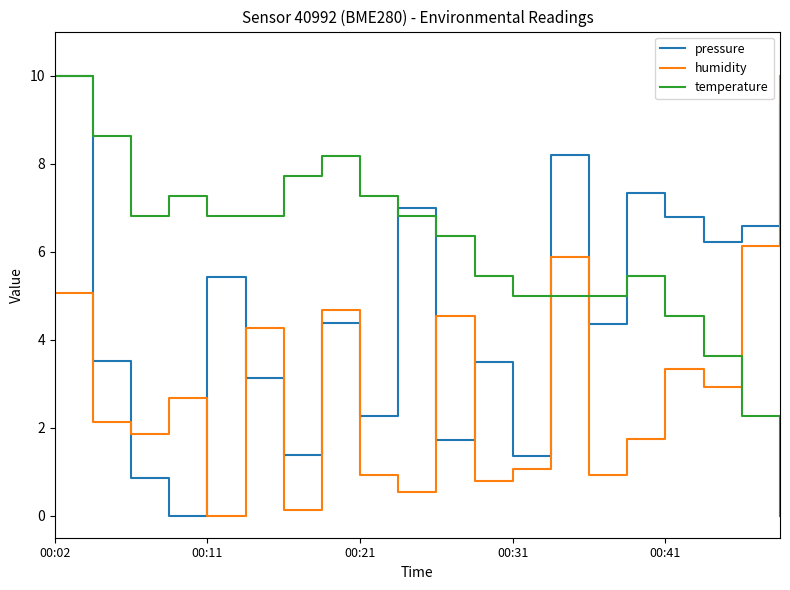

Which series has the largest total across all categories?

temperature